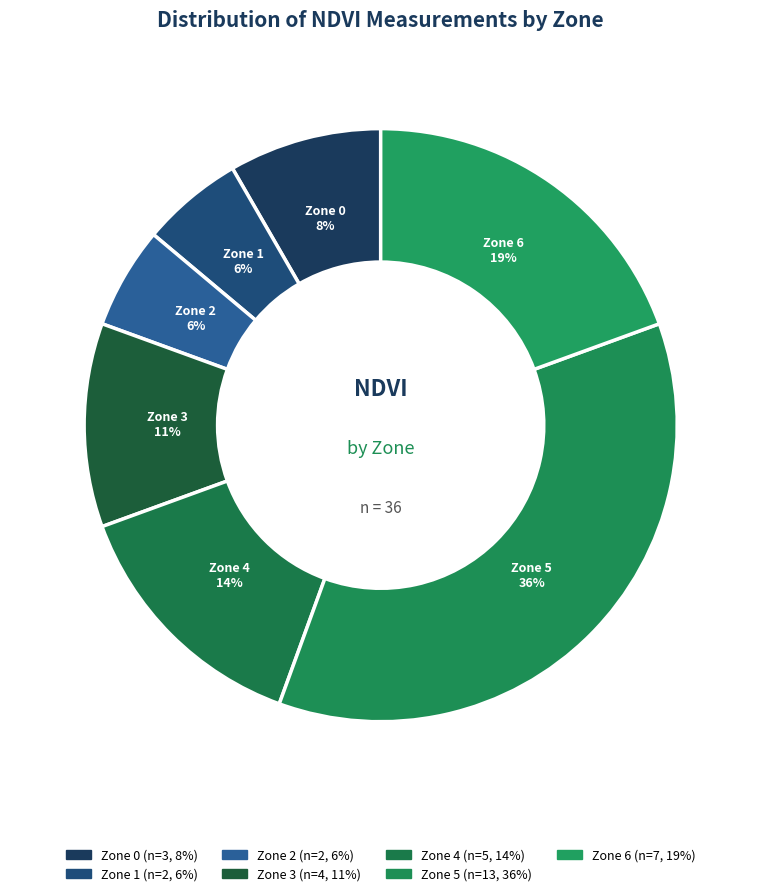

Is there any slice that represents more than half of the pie?

No